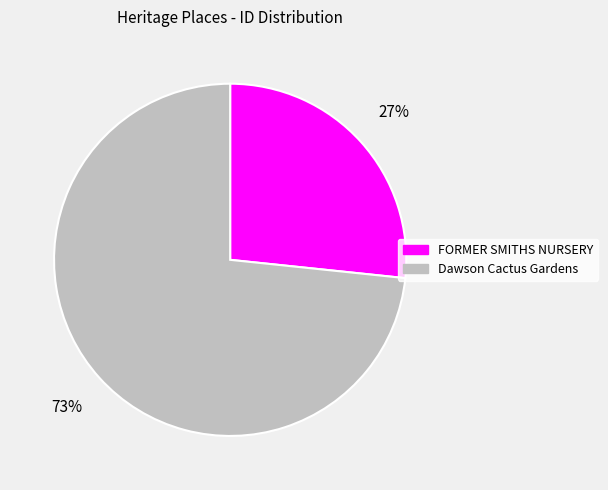

Rank the categories by value from lowest to highest.

FORMER SMITHS NURSERY, Dawson Cactus Gardens